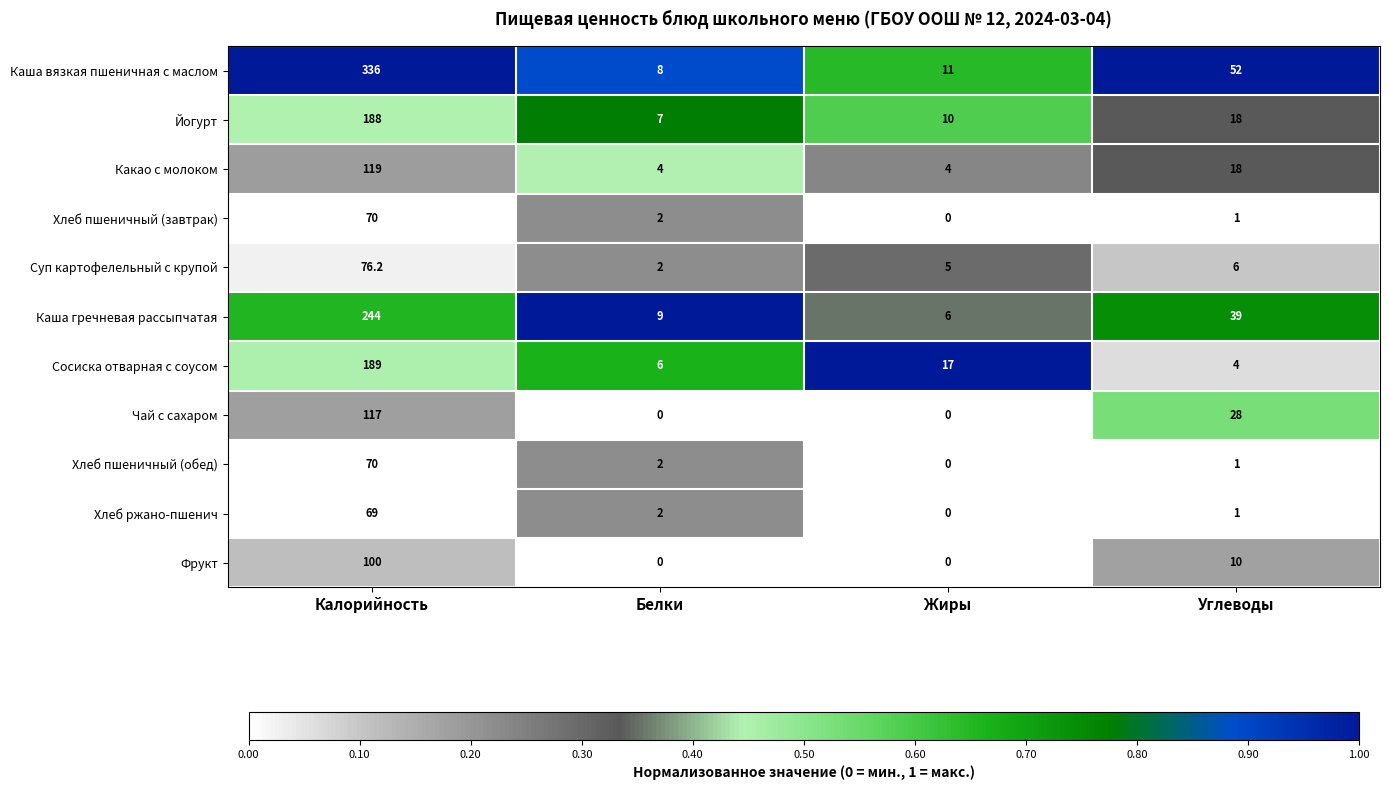

At which category is the sum across all series the highest?

Калорийность